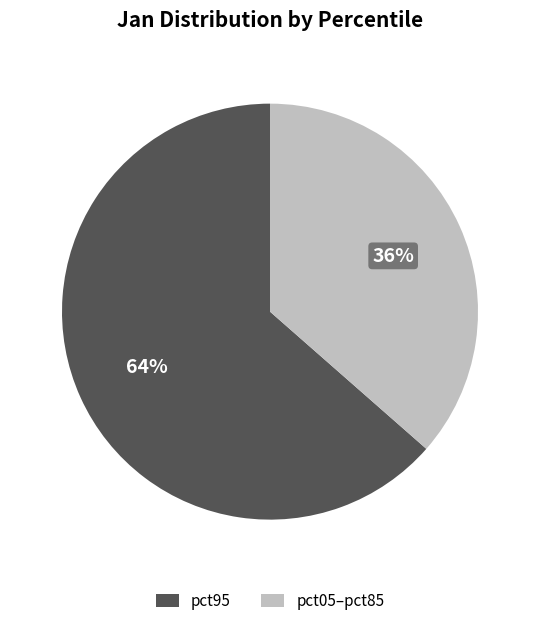

To the nearest percent, what is the average slice percentage?

50%